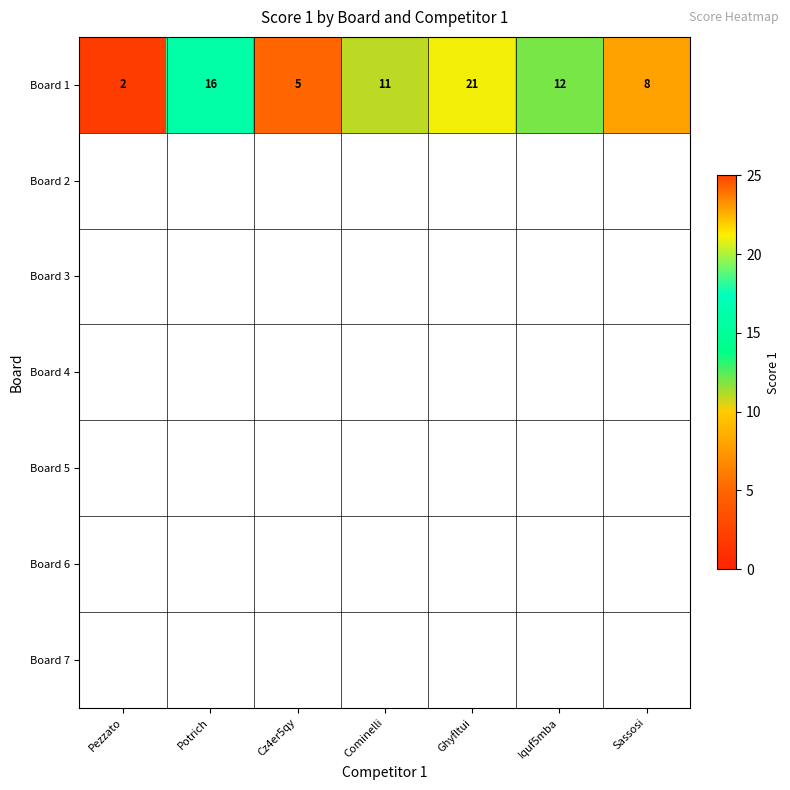

At which category does the chart reach its peak across all series?

Ghyfltui